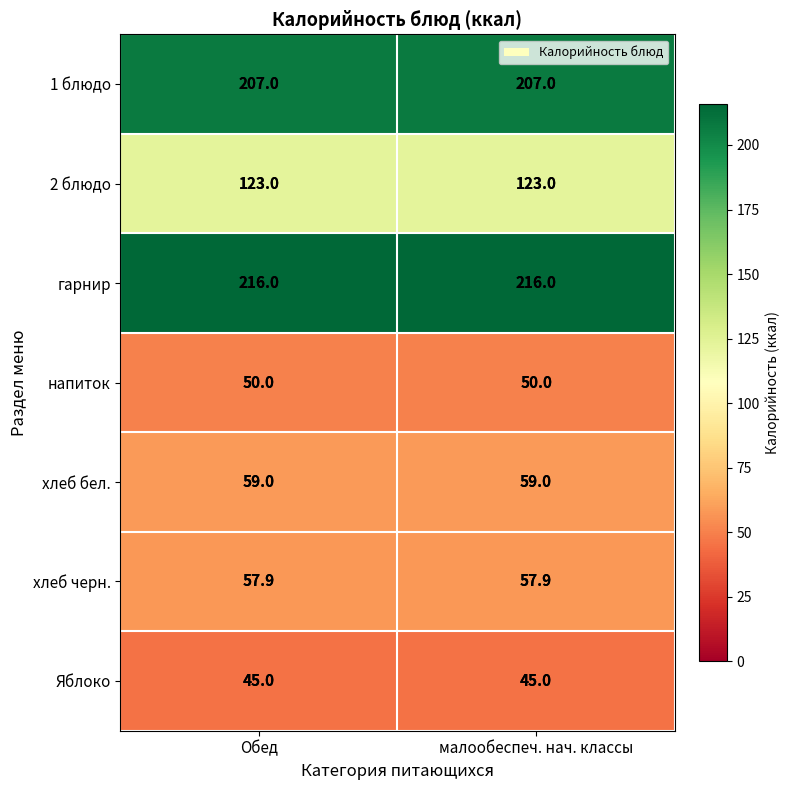

What is the average value of the напиток series?

50.0